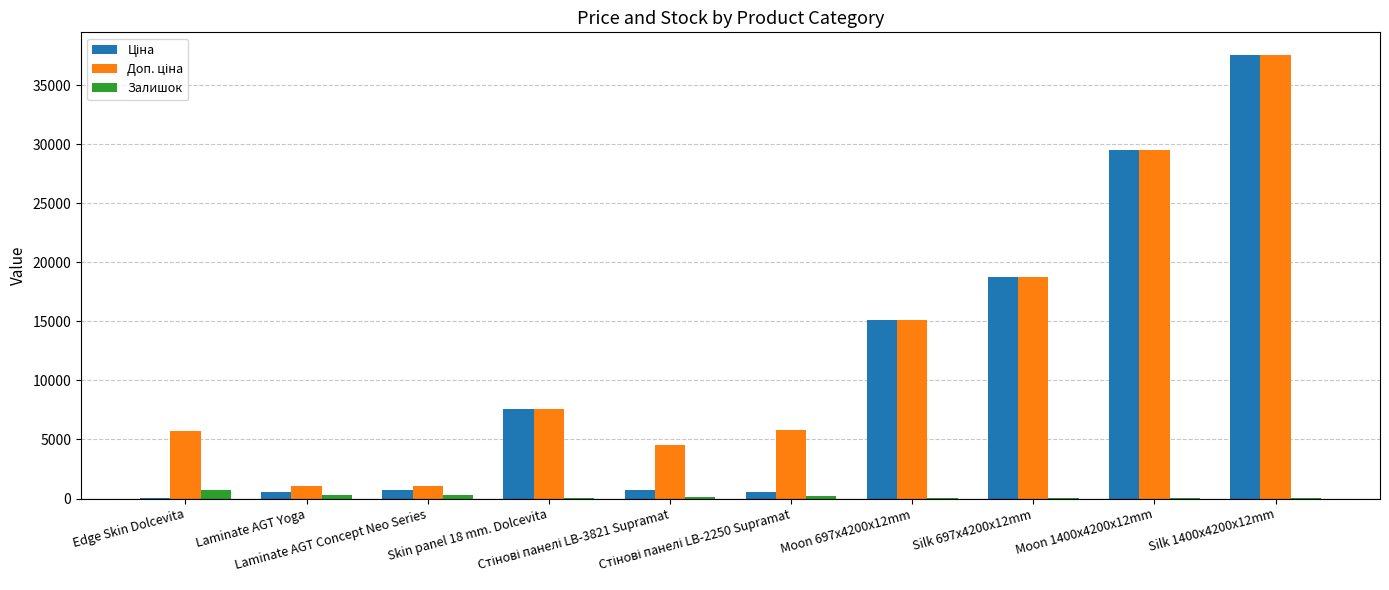

True or false: Залишок has a value of 322.0 at Laminate AGT Concept Neo Series.

True